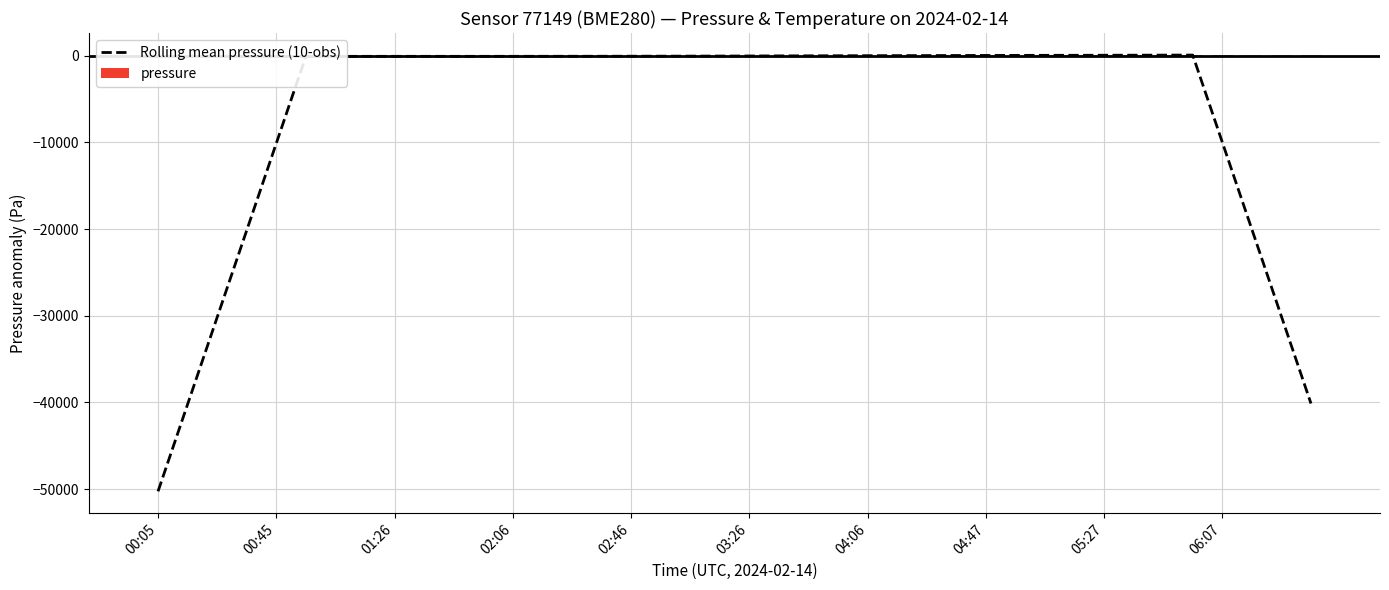

What is the minimum value shown in the chart?

-50257.9